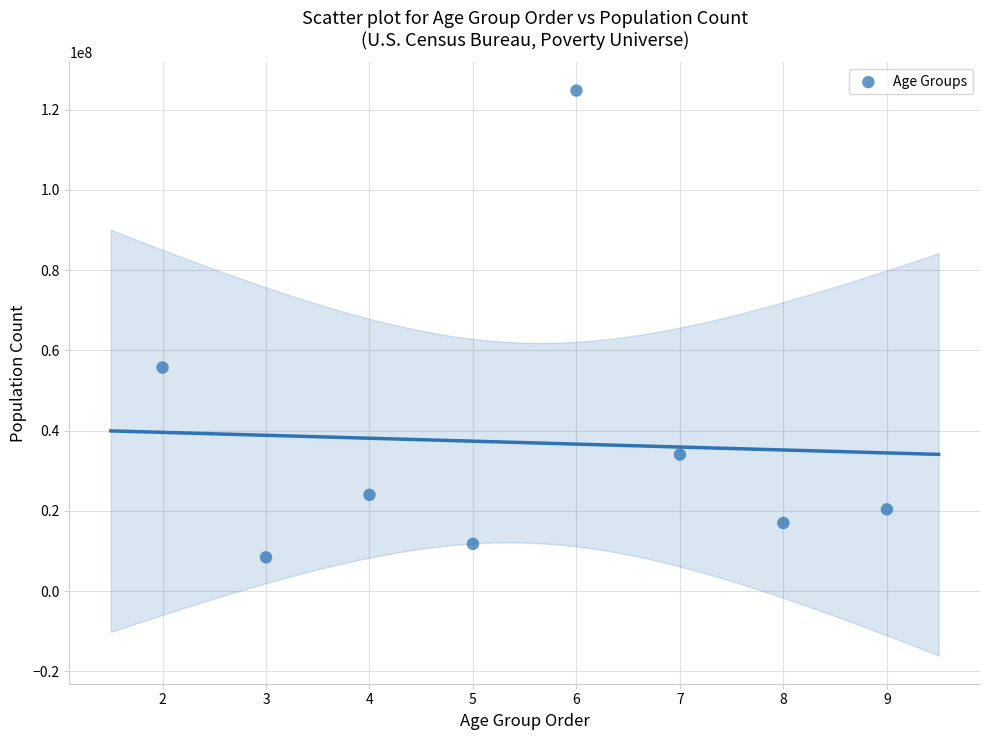

What Y value in the scatter plot is closest to 66589015?

55733425